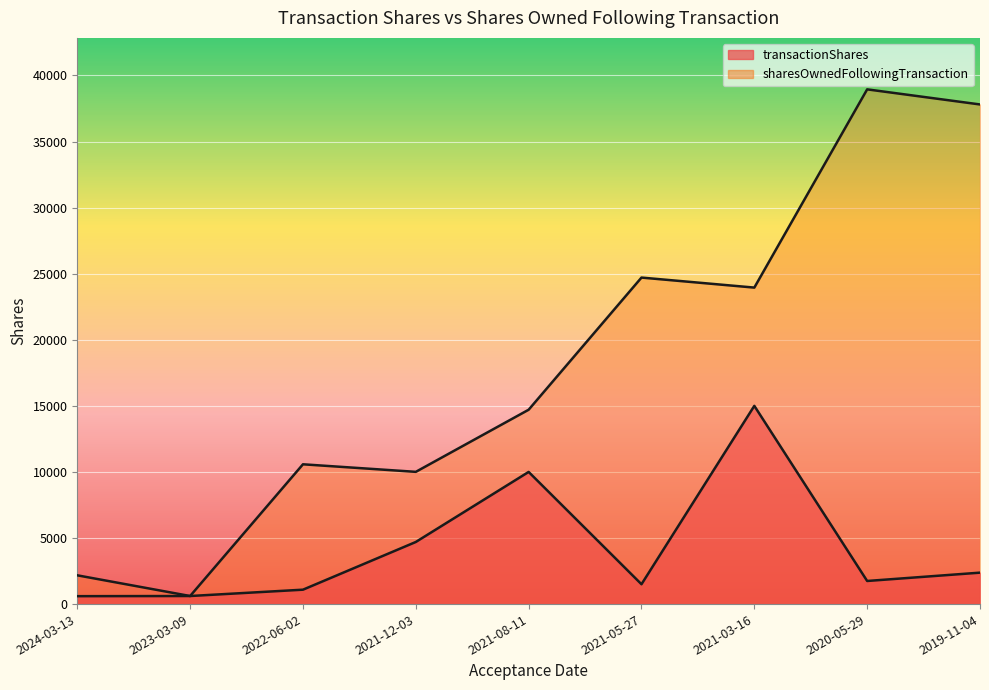

True or false: transactionShares and sharesOwnedFollowingTransaction intersect in this chart.

False